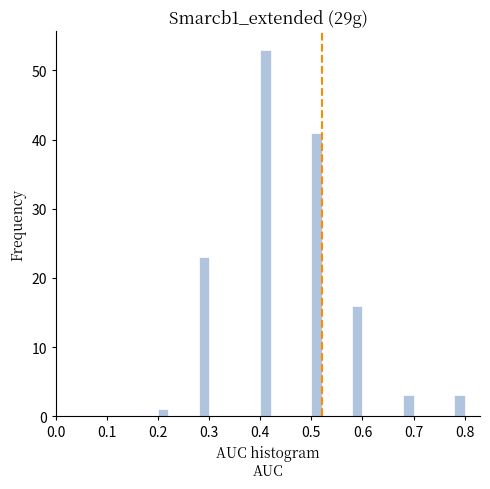

Around what value on the x-axis is the tallest bar? Give the approximate position of its centre, as read against the axis.

0.41